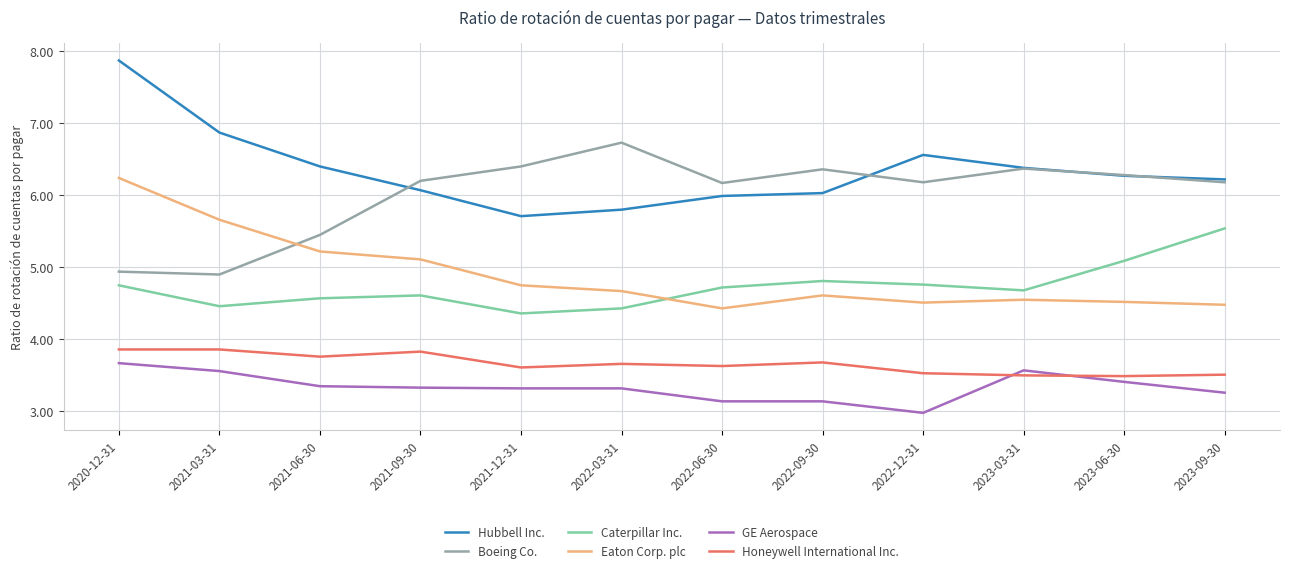

How many lines are shown in the chart?

6